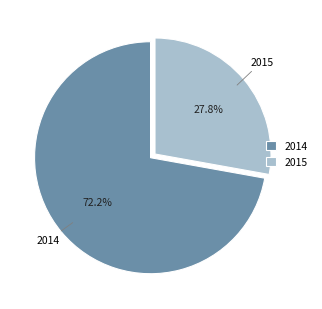

What percentage is NOT represented by 2015?

72.2%